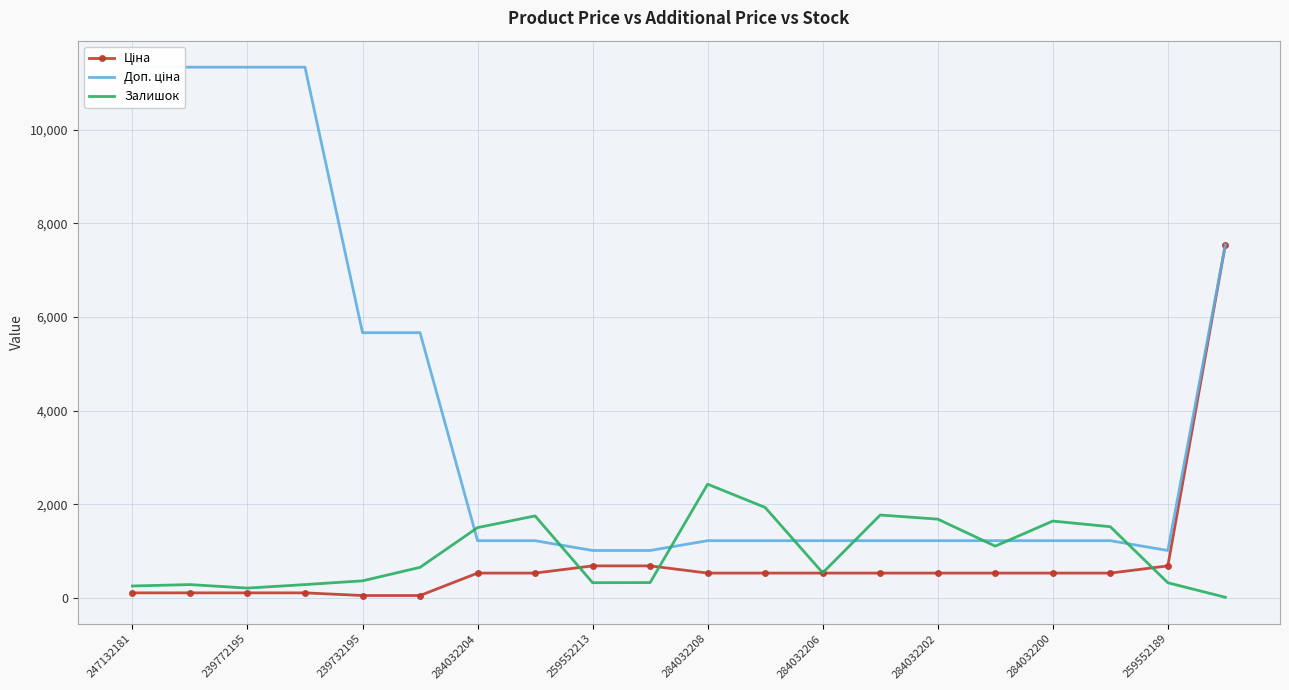

Which category has the highest value in the Залишок series?

284032208